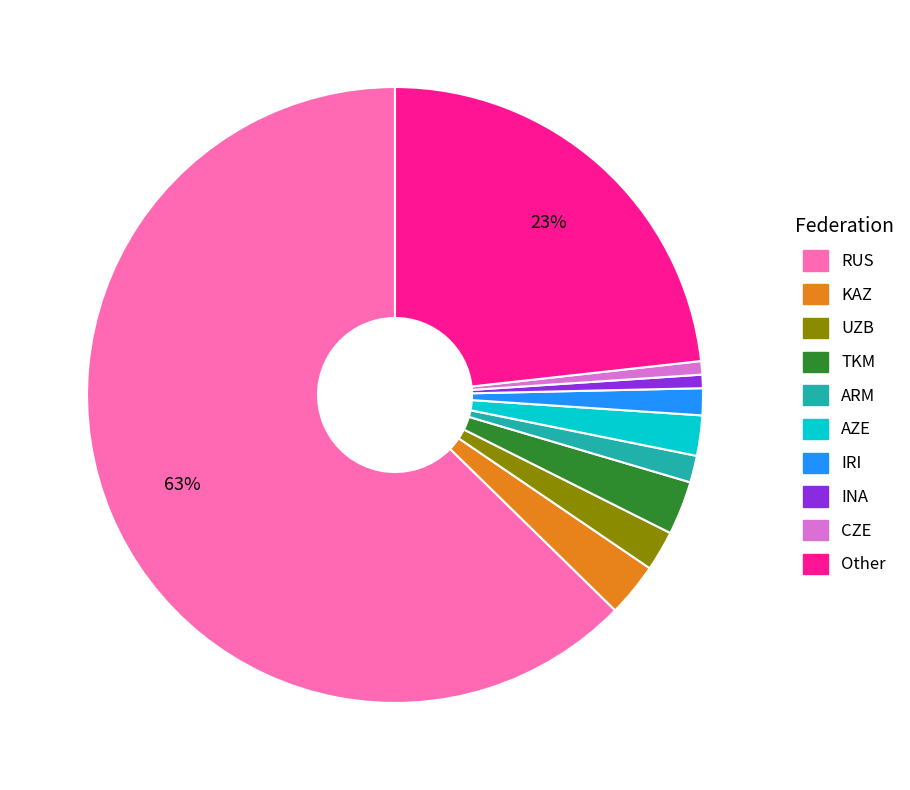

Between TKM and INA, which is larger?

TKM